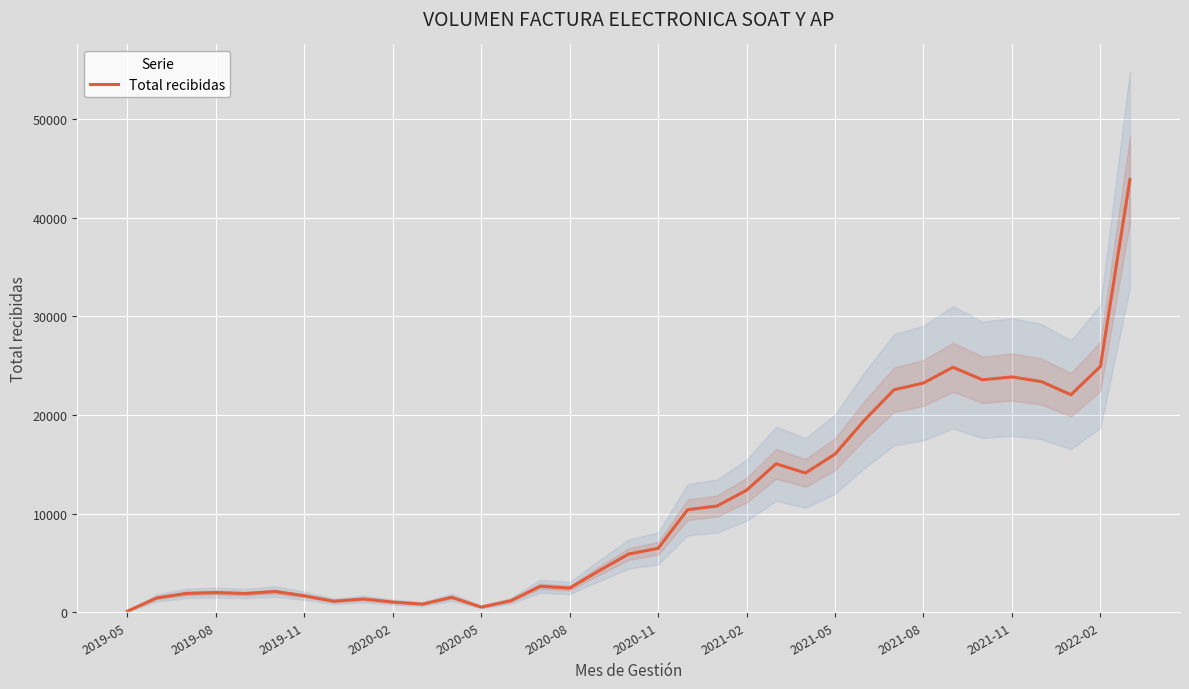

How many interior local peaks (higher than both neighbors) does the data have?

8